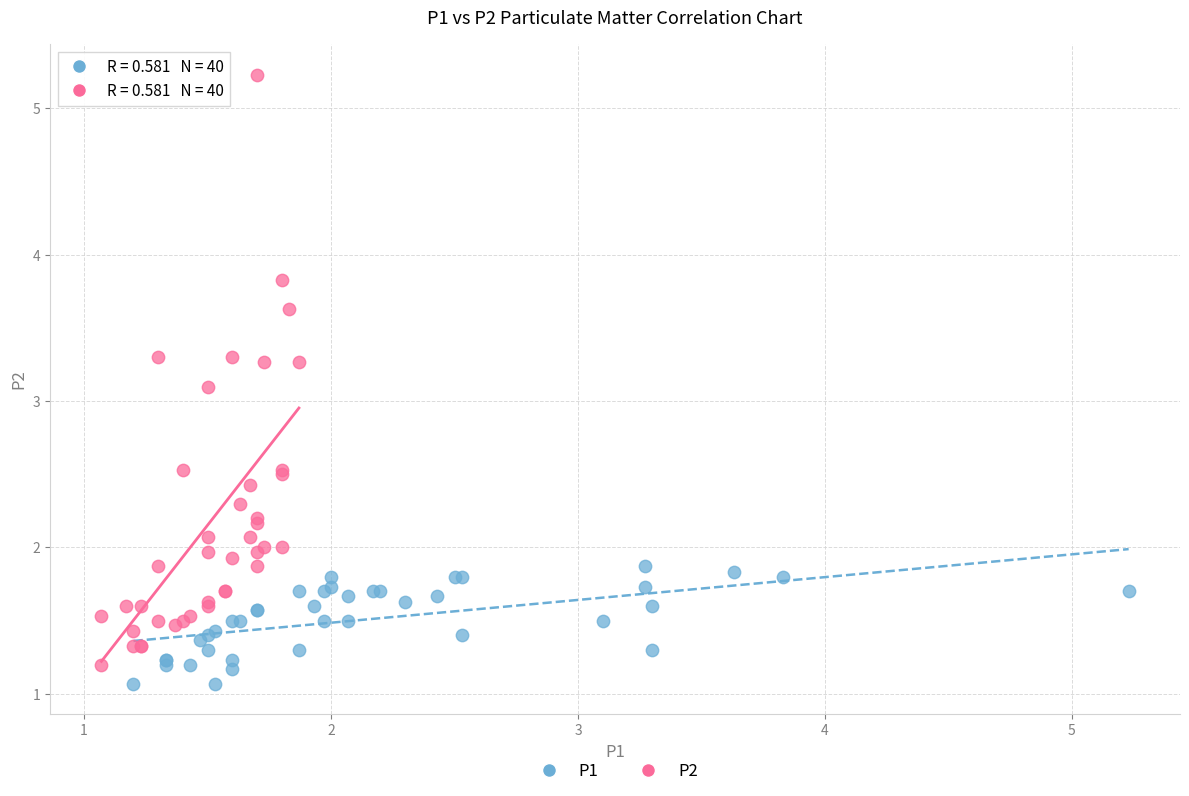

Which series contains the highest Y value?

P2